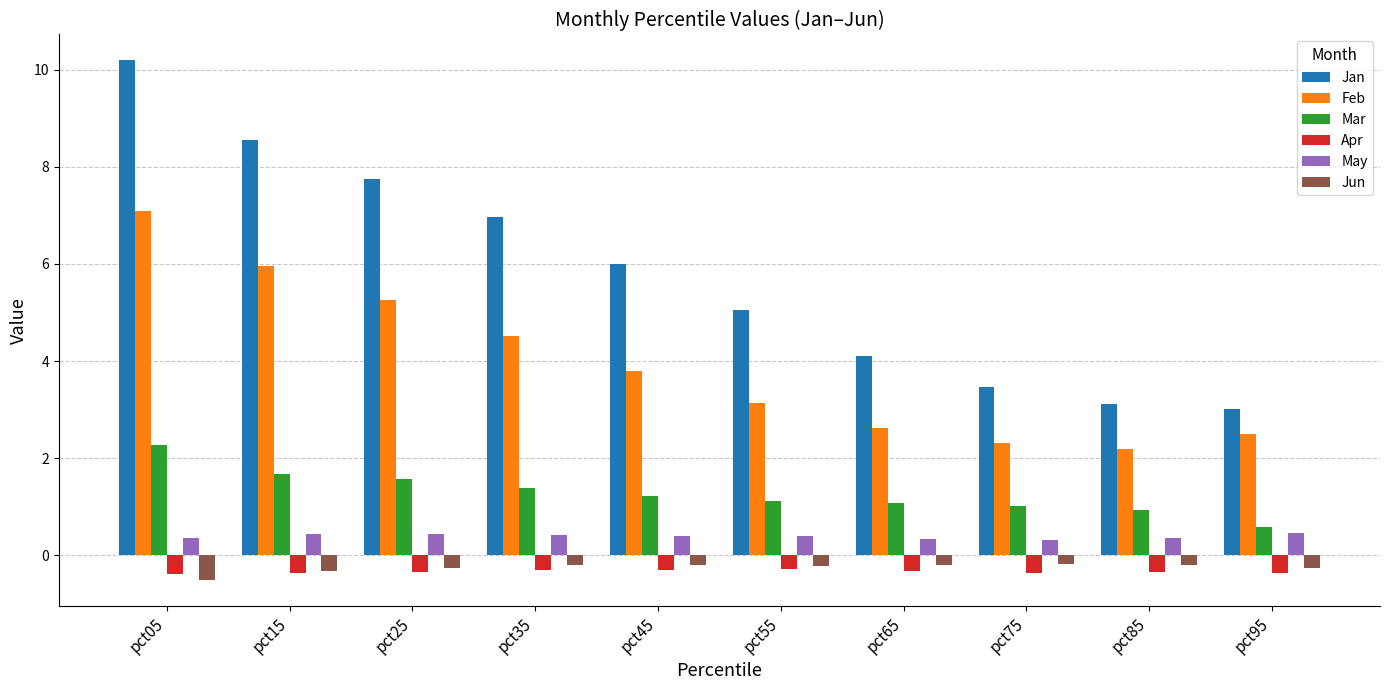

At which label does Jun reach its minimum?

pct05